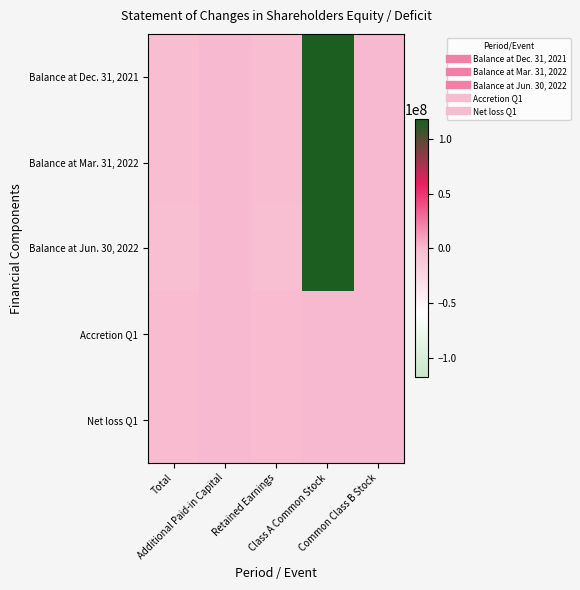

Reading left to right, what are all the values shown in this chart?

Balance at Dec. 31, 2021: Total=-2393049	Additional Paid-in Capital=0	Retained Earnings=-2393337	Class A Common Stock=117300361	Common Class B Stock=288
Balance at Mar. 31, 2022: Total=-2634018	Additional Paid-in Capital=0	Retained Earnings=-2634306	Class A Common Stock=117312141	Common Class B Stock=288
Balance at Jun. 30, 2022: Total=-2911442	Additional Paid-in Capital=0	Retained Earnings=-2911730	Class A Common Stock=117466992	Common Class B Stock=288
Accretion Q1: Total=-11780	Additional Paid-in Capital=0	Retained Earnings=-11780	Class A Common Stock=11780	Common Class B Stock=0
Net loss Q1: Total=-229189	Additional Paid-in Capital=0	Retained Earnings=-229189	Class A Common Stock=0	Common Class B Stock=0